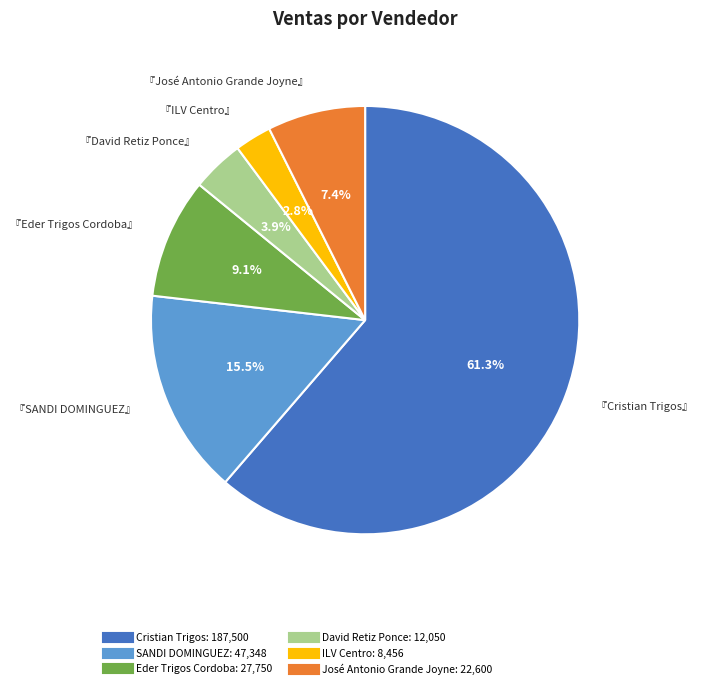

Is there any slice that represents more than half of the pie?

Yes